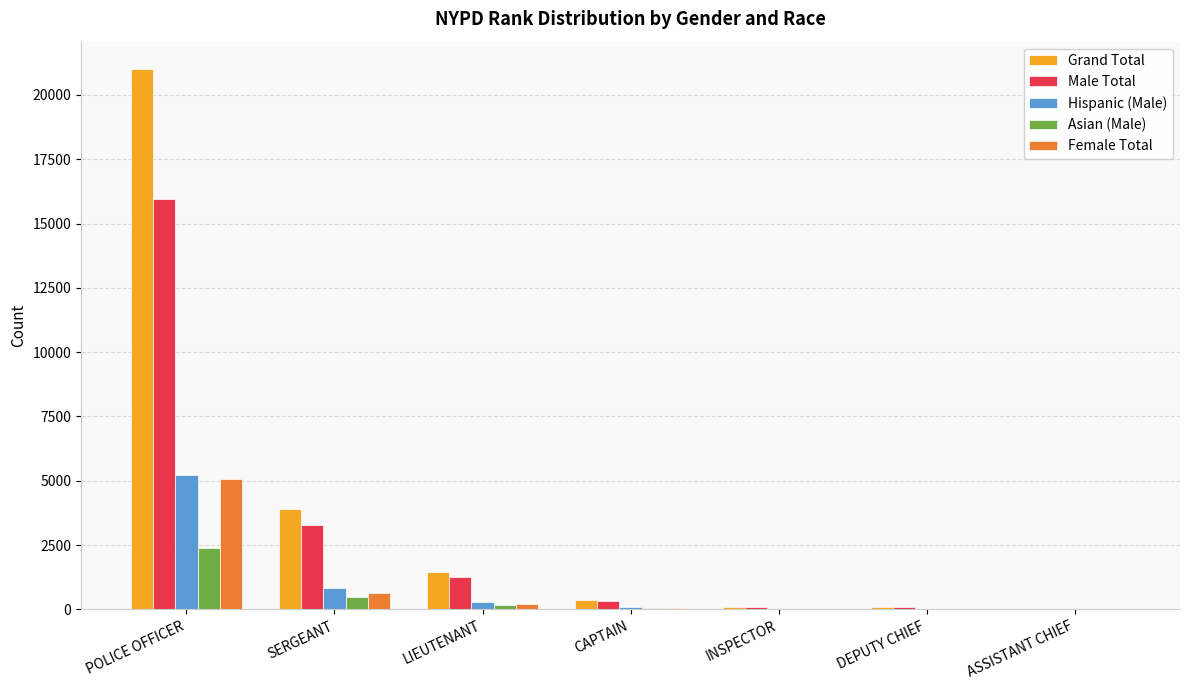

What is the sum of the Grand Total values at SERGEANT and INSPECTOR?

4023